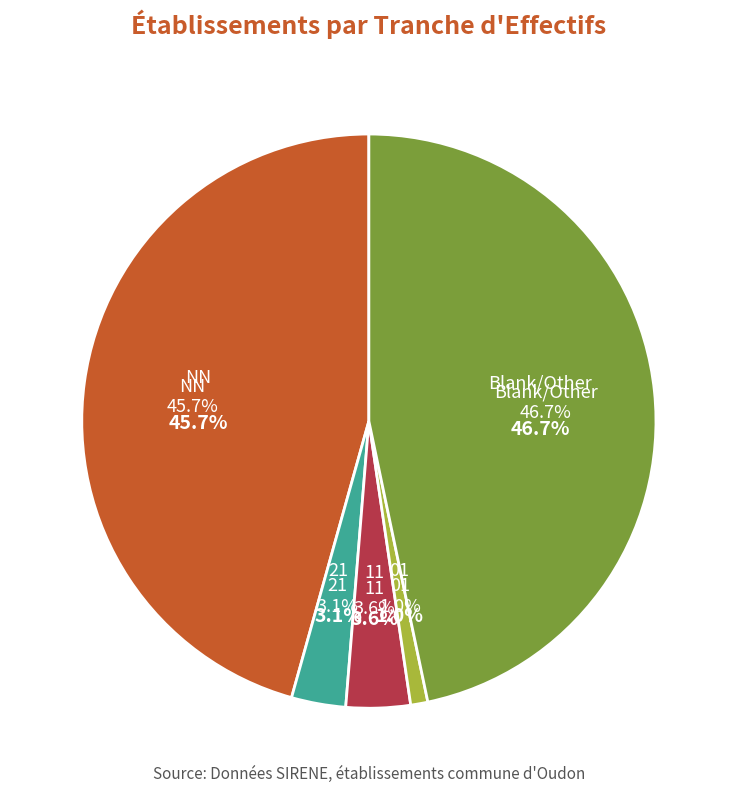

To the nearest percent, what percentage of the pie is 21?

3%